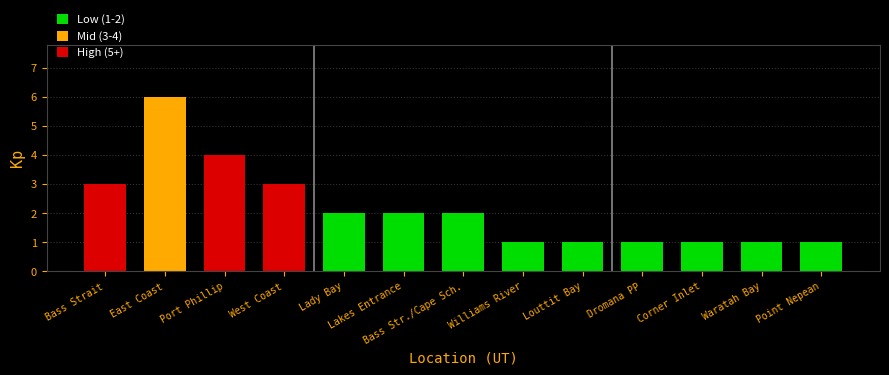

Count the number of data series in this chart.

1